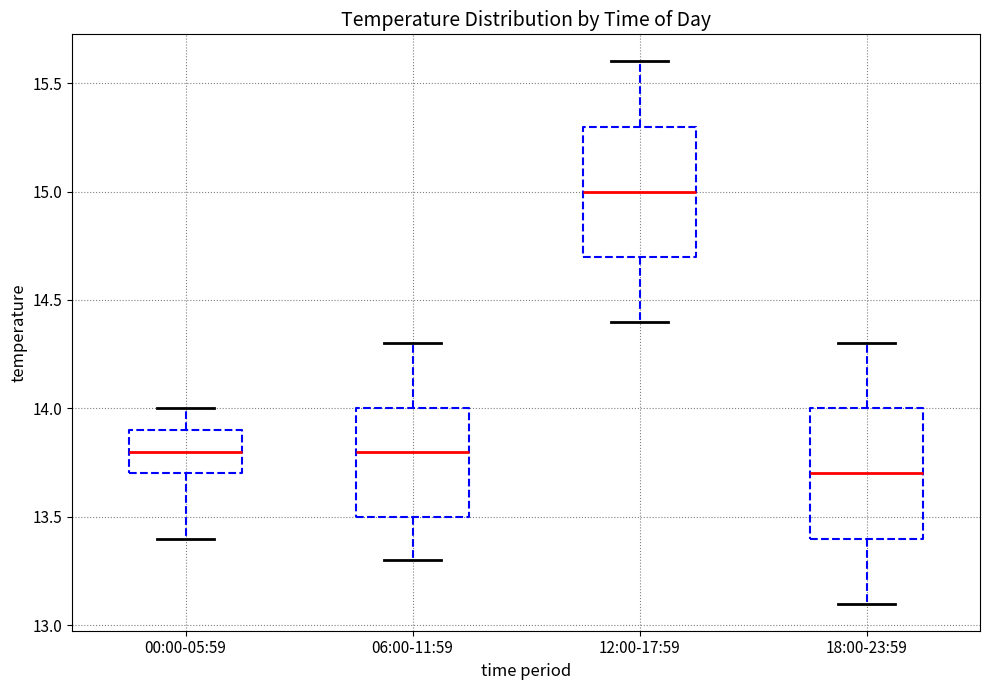

Which box has the lowest median line?

18:00-23:59